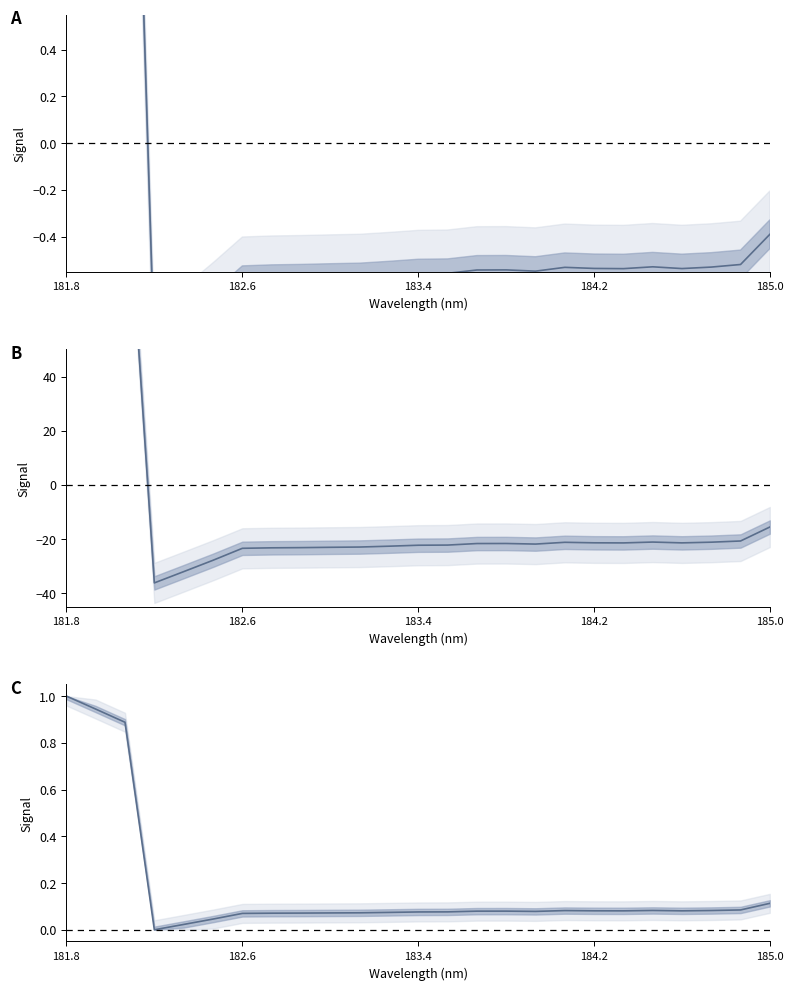

Reading right to left, extract all data points from this chart.

0.1	0.1	0.1	0.1	0.1	0.1	0.1	0.1	0.1	0.1	0.1	0.1	0.1	0.1	0.1	0.1	0.1	0.1	0.1	0.0	0.0	0.0	0.9	0.9	1.0